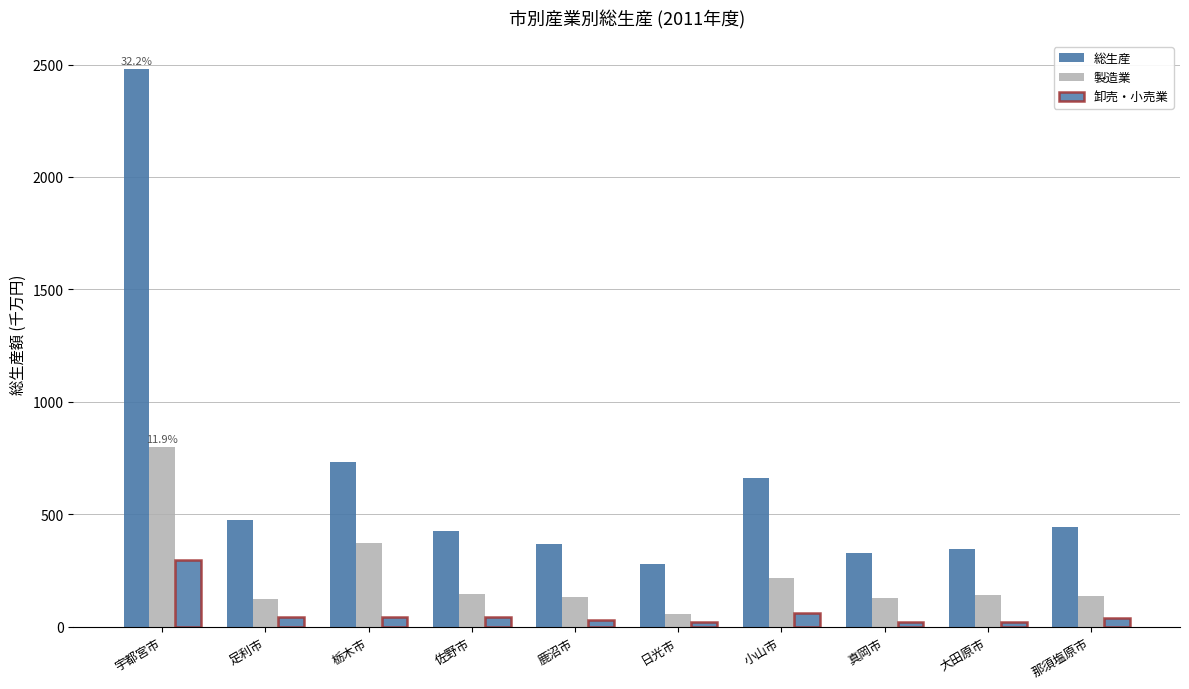

How many data points in 卸売・小売業 are above 43?

5